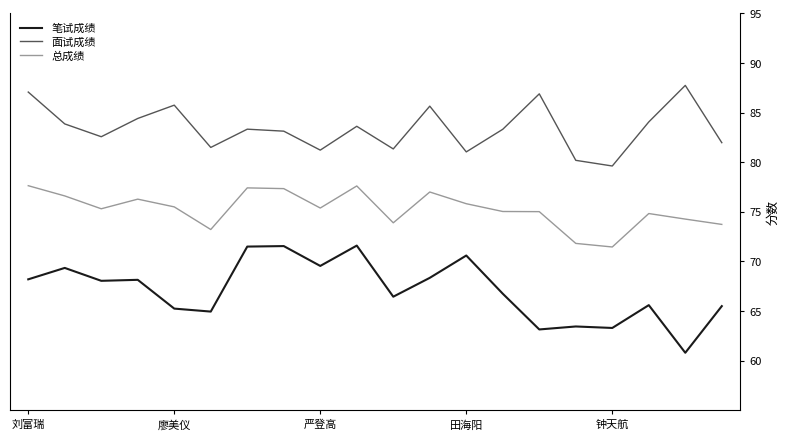

Which series has the largest total across all categories?

面试成绩